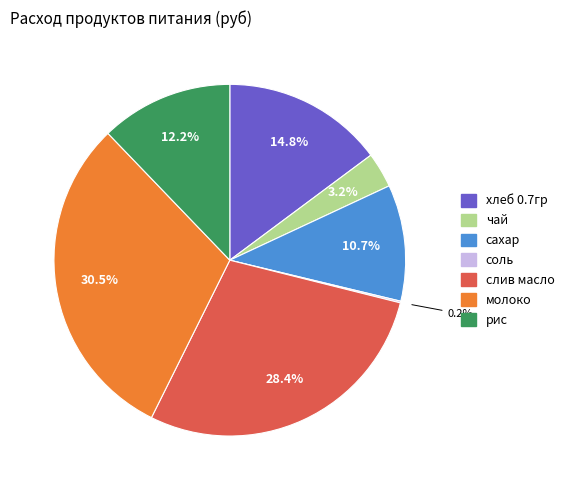

Which slice is the largest?

молоко